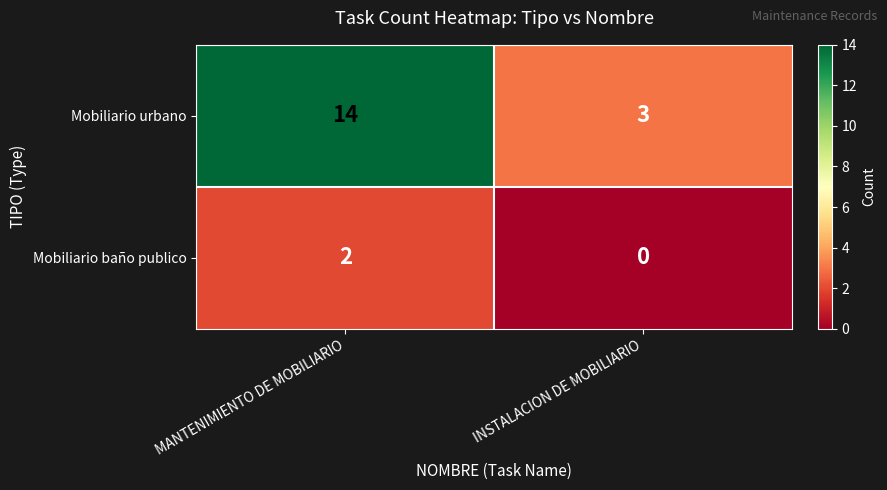

At which category does the chart reach its minimum across all series?

INSTALACION DE MOBILIARIO